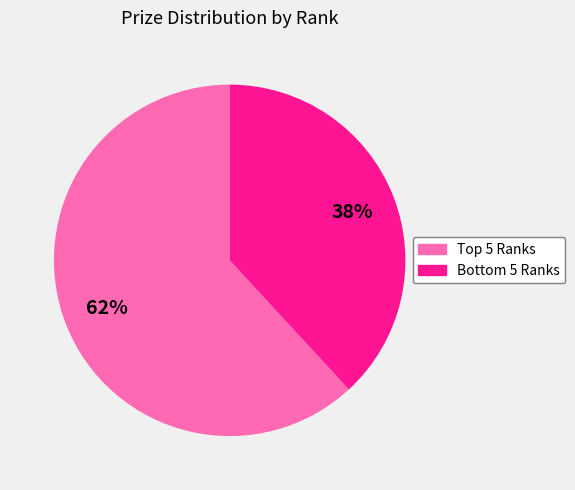

Is there any slice that represents more than half of the pie?

Yes